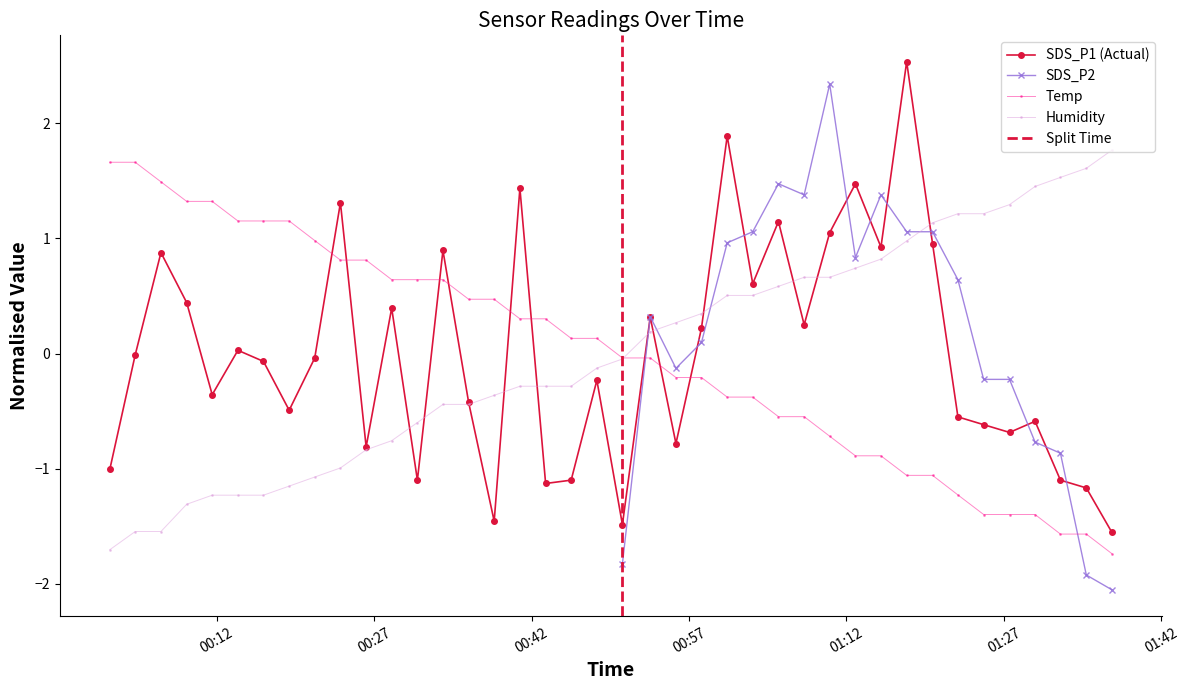

How many times do Temp and SDS_P1 cross each other?

9